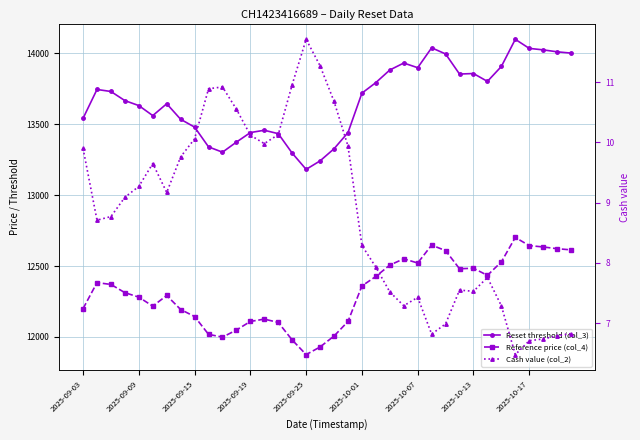

Which series has the widest spread of values?

Reset threshold (col_3)